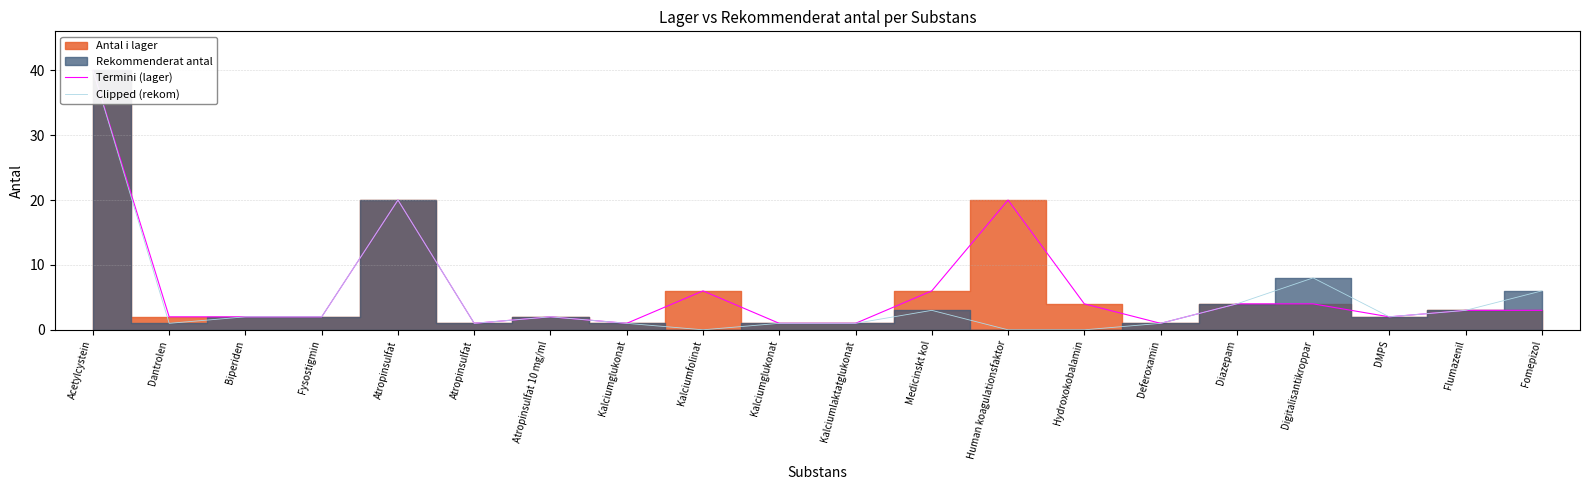

Between Kalciumfolinat and DMPS, which is larger?

Kalciumfolinat